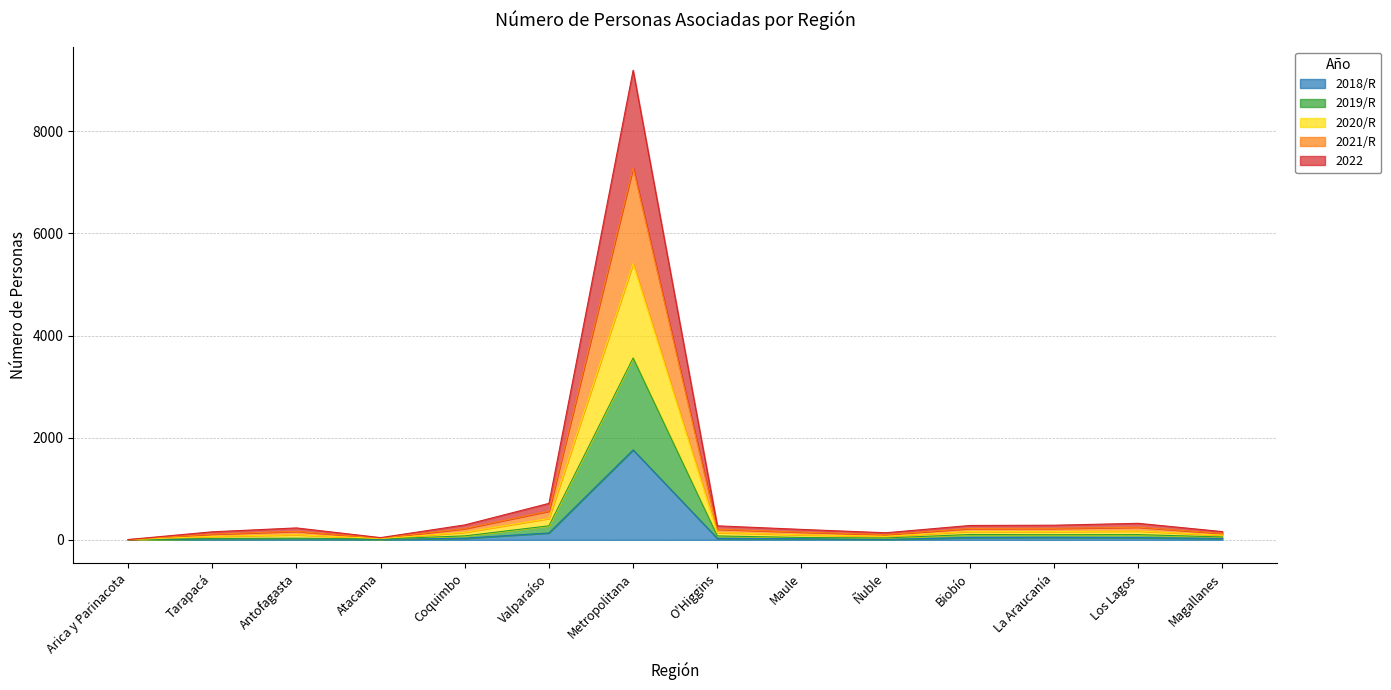

At which category is the sum across all series the highest?

Metropolitana